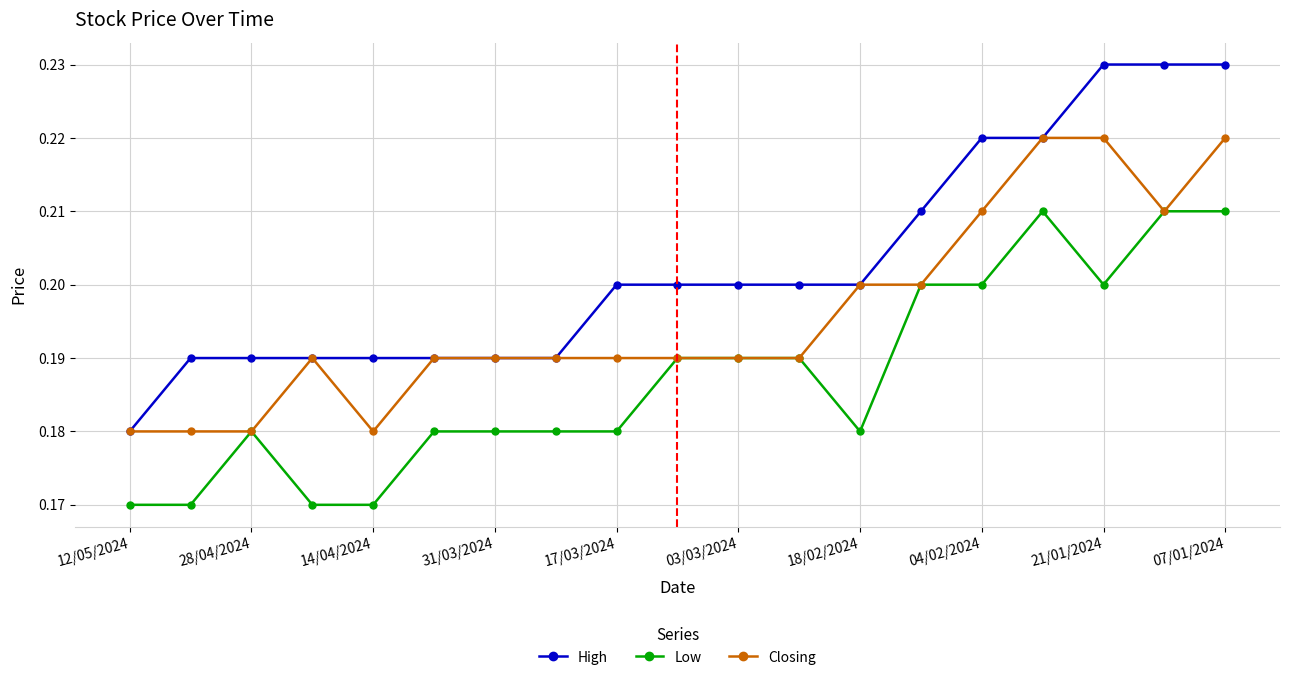

True or false: High and Low intersect in this chart.

False